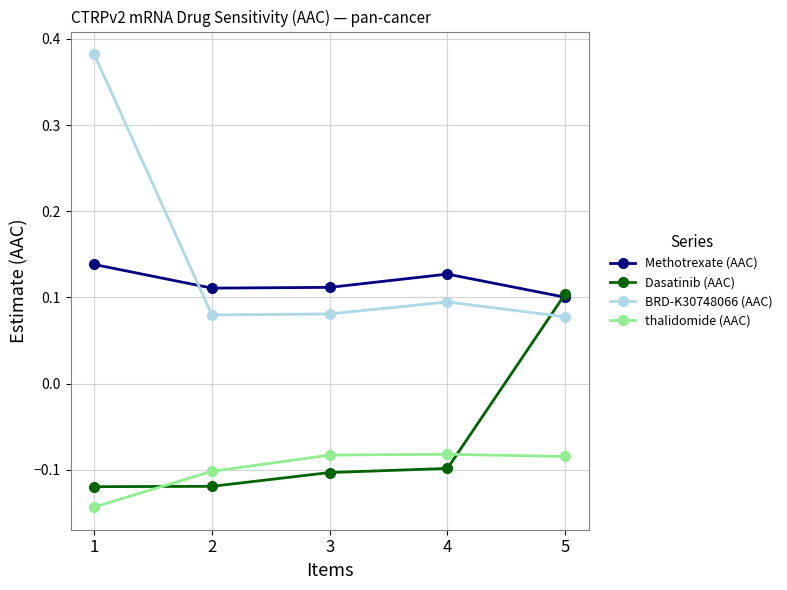

The BRD-K30748066 (AAC) series shows 0.0 at 4. True or false?

False